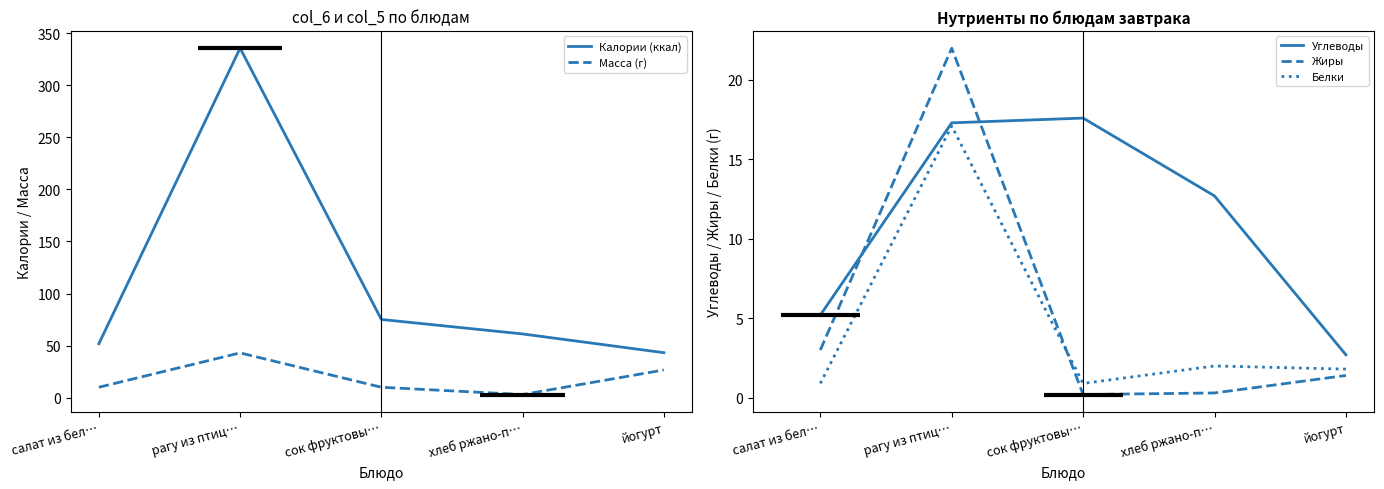

True or false: Жиры and Масса (г) cross at least once.

False